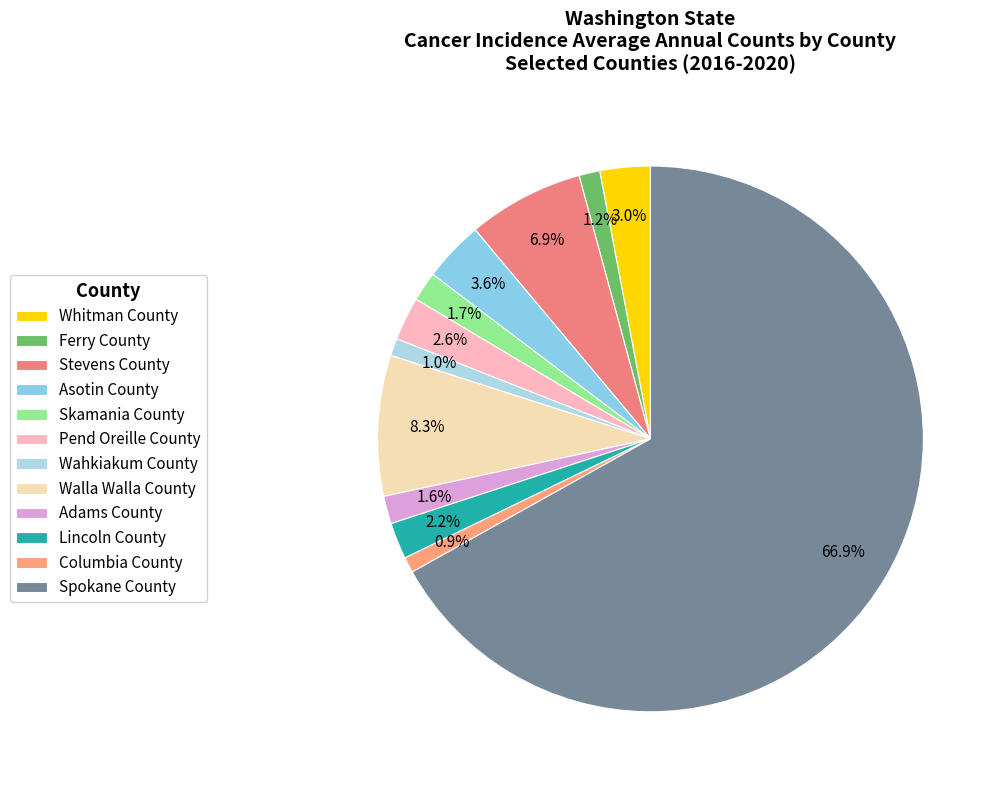

Which has a higher value, Adams County or Whitman County?

Whitman County